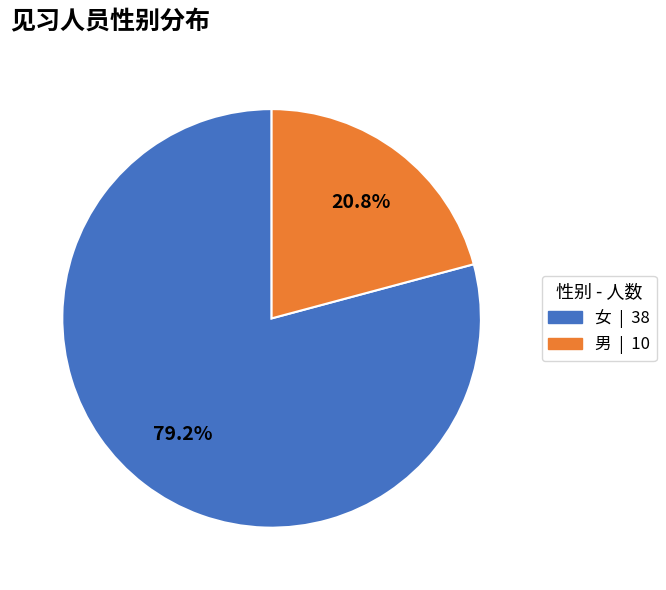

Which slice is the smallest?

男